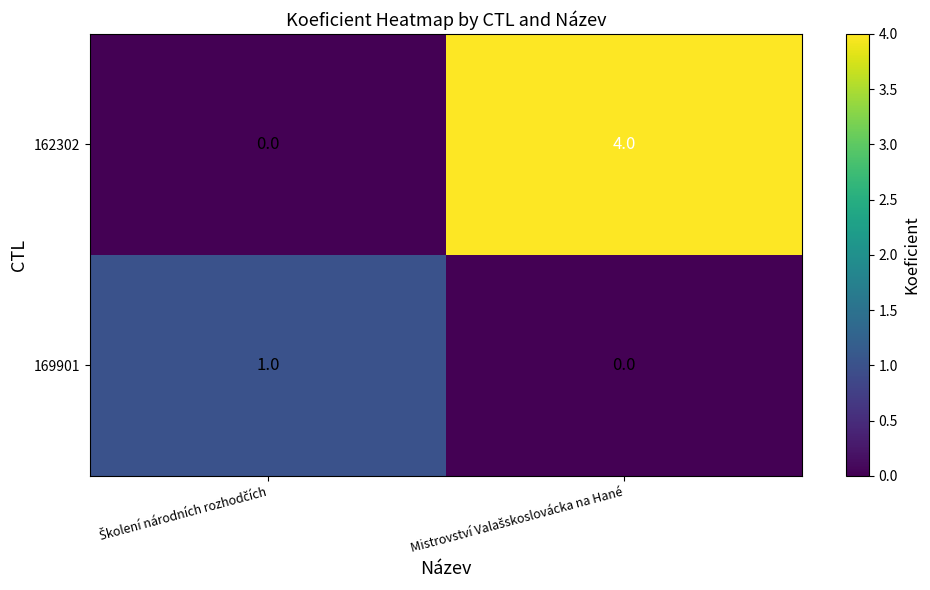

List the series in order of their peak value, highest first.

162302, 169901